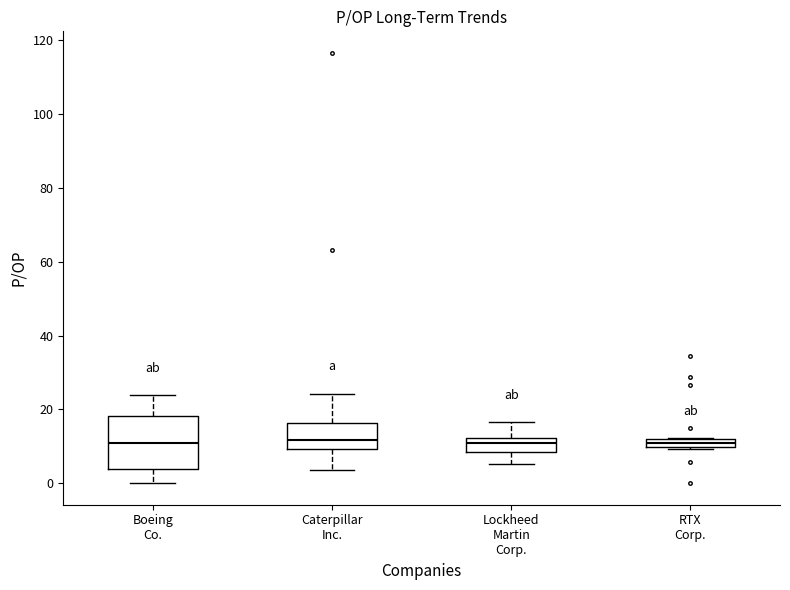

Where is the upper edge of the box for Caterpillar Inc. on the y-axis? The values are not printed on the chart, so give them approximately, as read against the axis.

16